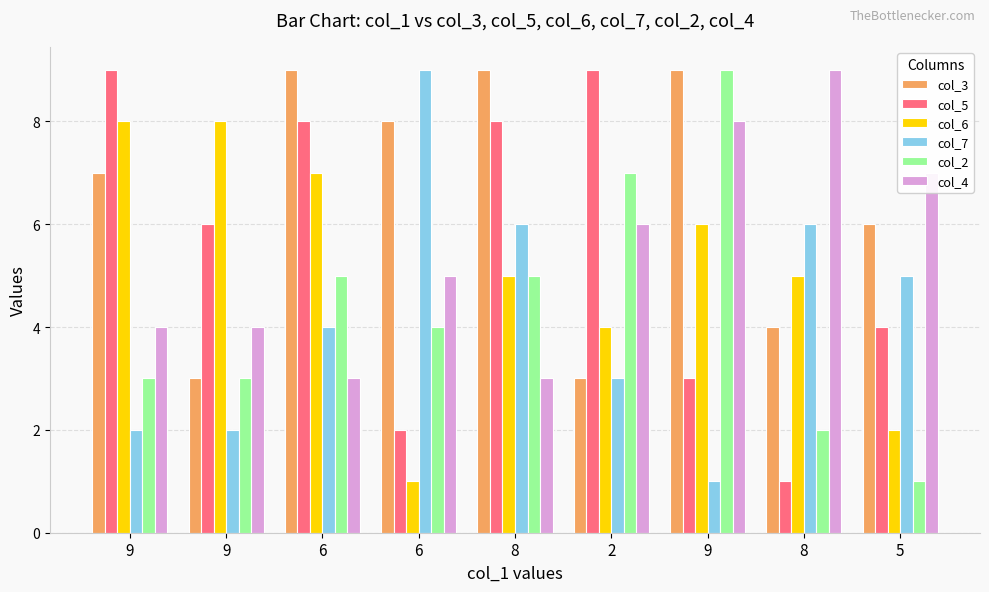

How many data points in col_7 are less than 4?

4